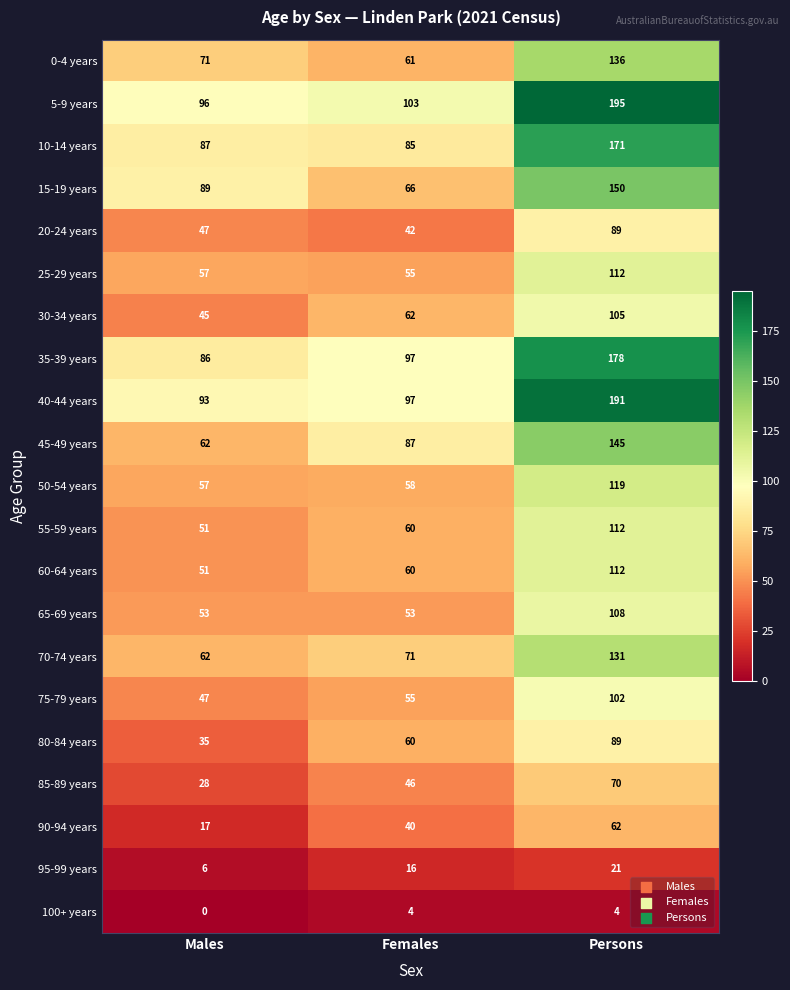

What is the sum of all 10-14 years values?

343